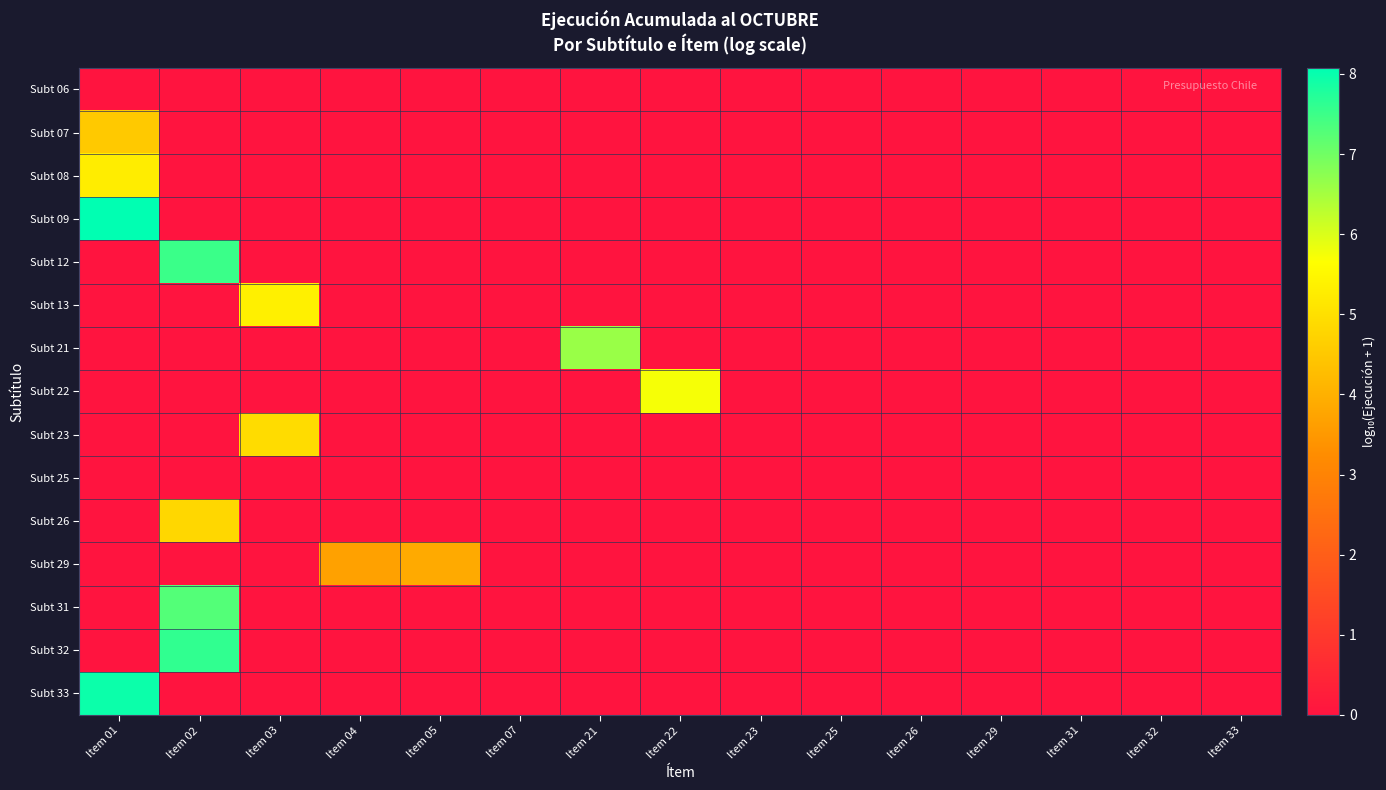

Rank the series by their maximum value, from highest to lowest.

Subt 09, Subt 33, Subt 32, Subt 12, Subt 31, Subt 21, Subt 22, Subt 13, Subt 08, Subt 23, Subt 26, Subt 07, Subt 29, Subt 06, Subt 25